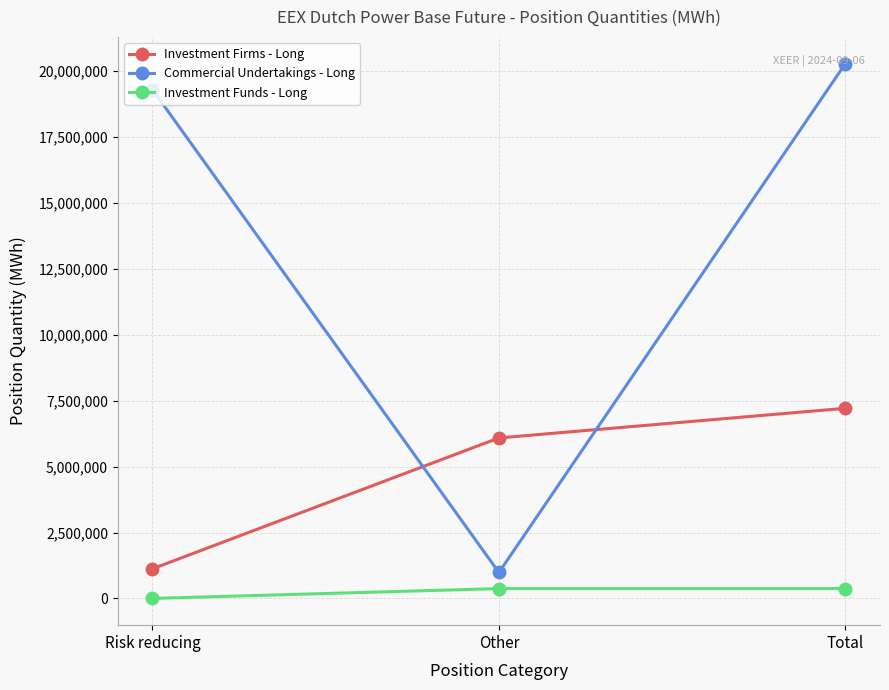

Is the value of Investment Firms - Long at Other greater than the value of Investment Funds - Long at Risk reducing?

Yes